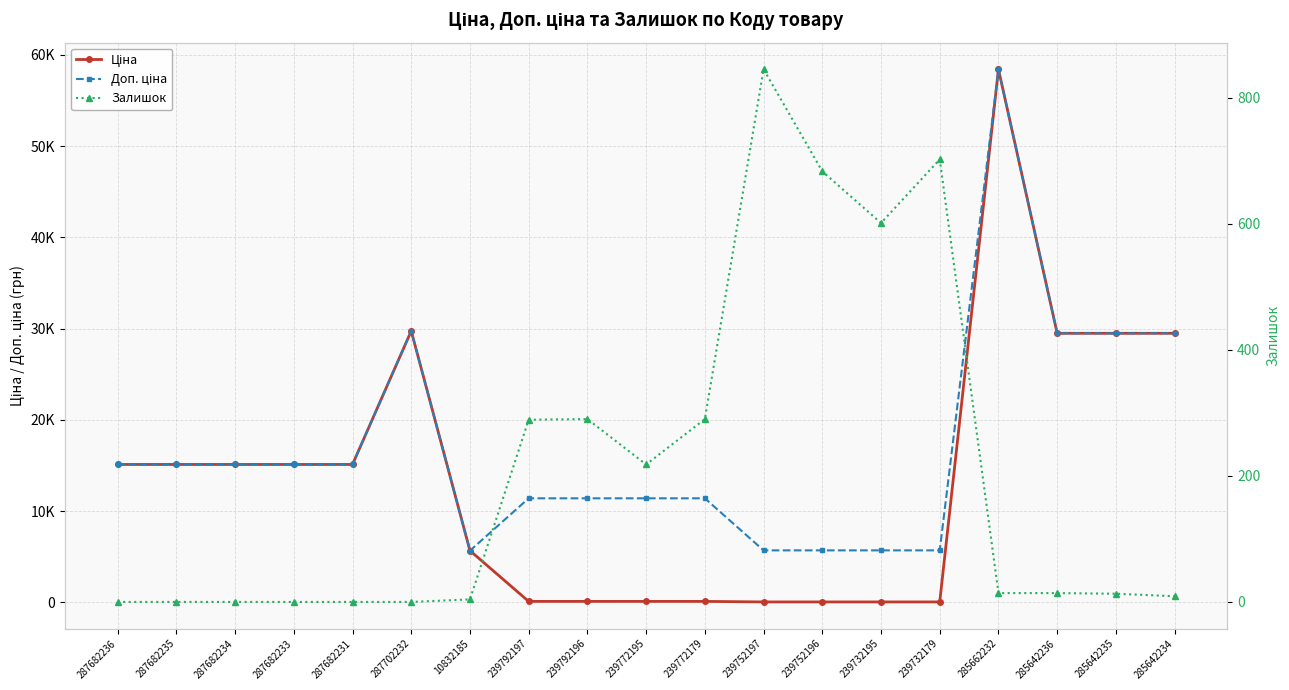

What is the label of the 3rd point from the left?

287682234